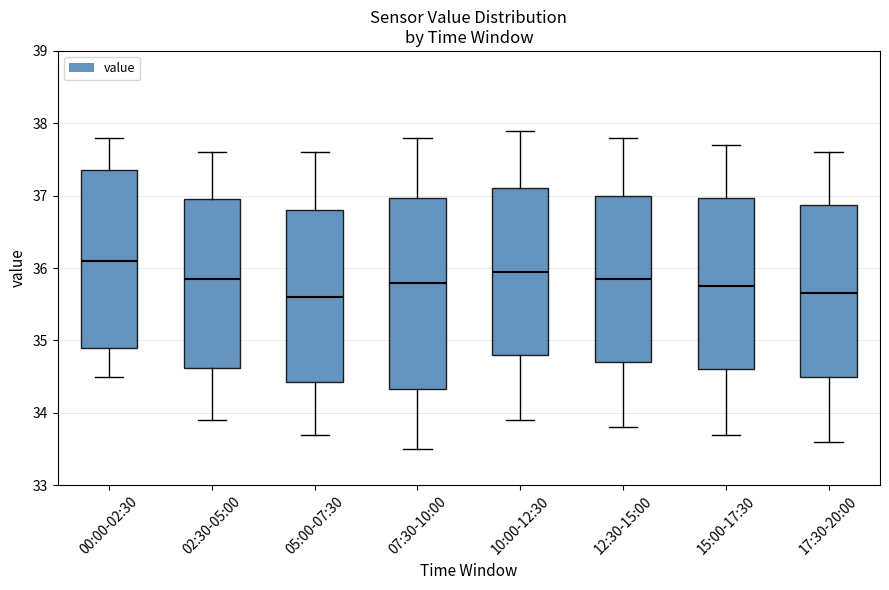

Where is the lower edge of the box for 05:00-07:30 on the y-axis? The values are not printed on the chart, so give them approximately, as read against the axis.

34.4